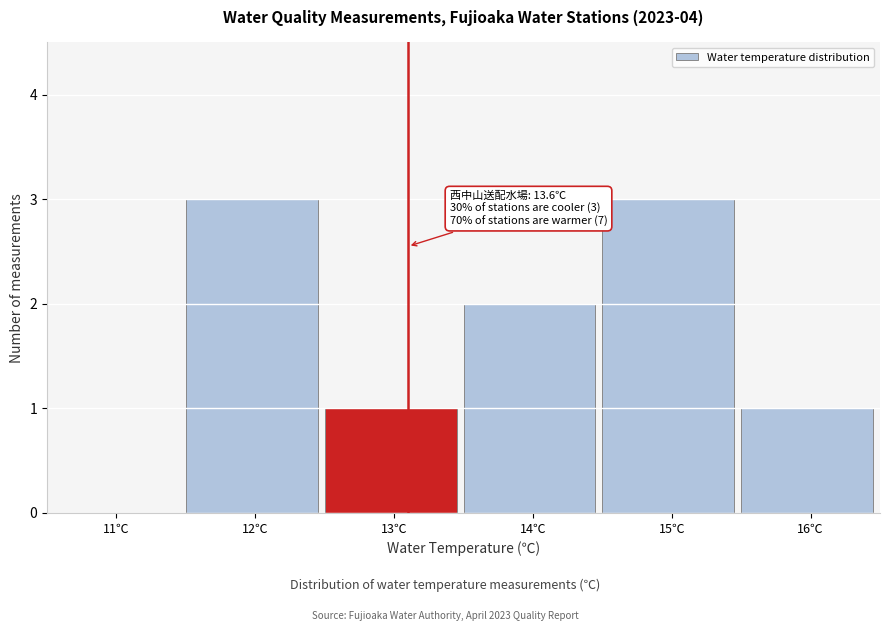

Reading left to right, what are all the values shown in this chart?

11℃=0	12℃=3	13℃=1	14℃=2	15℃=3	16℃=1